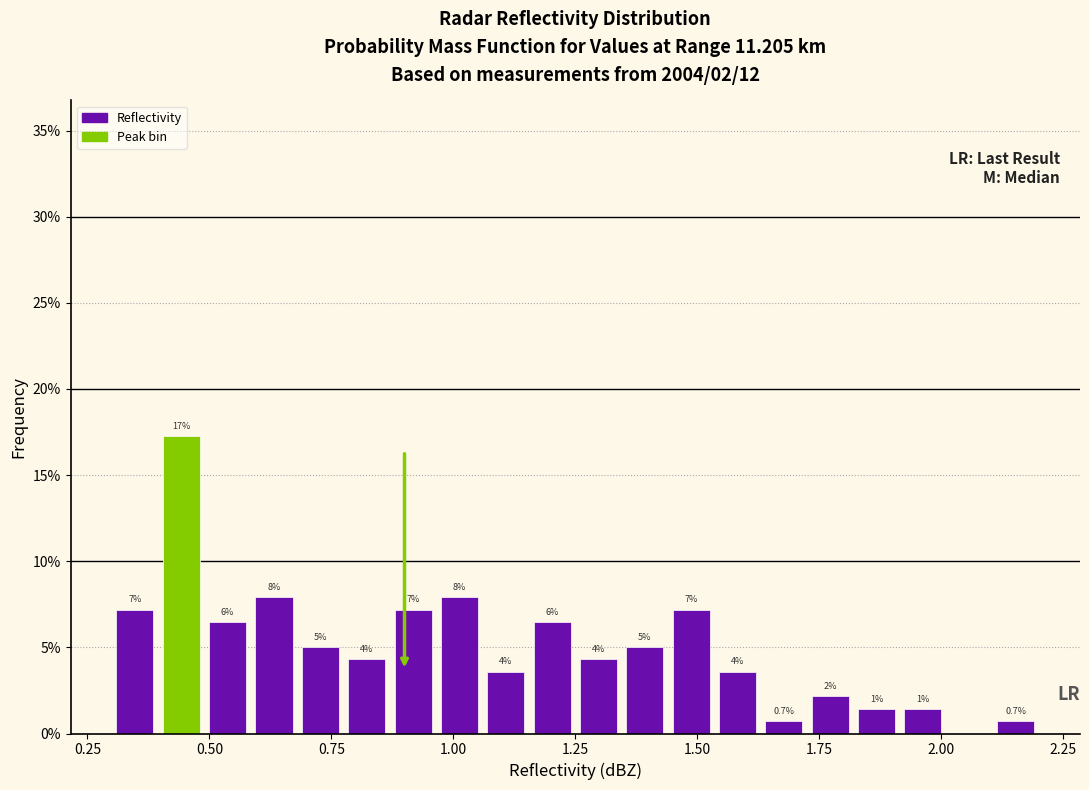

Read against the x-axis, roughly where is the centre of the tallest bar?

0.45